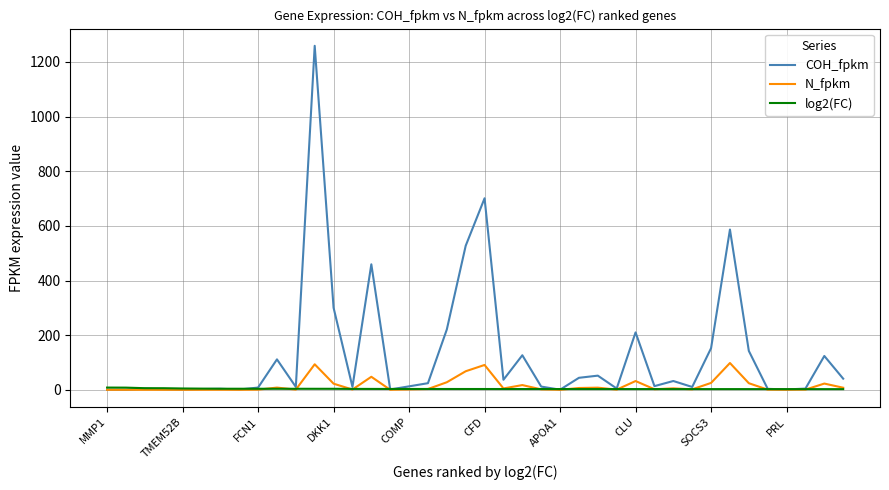

What is the maximum value shown in the chart?

1259.1